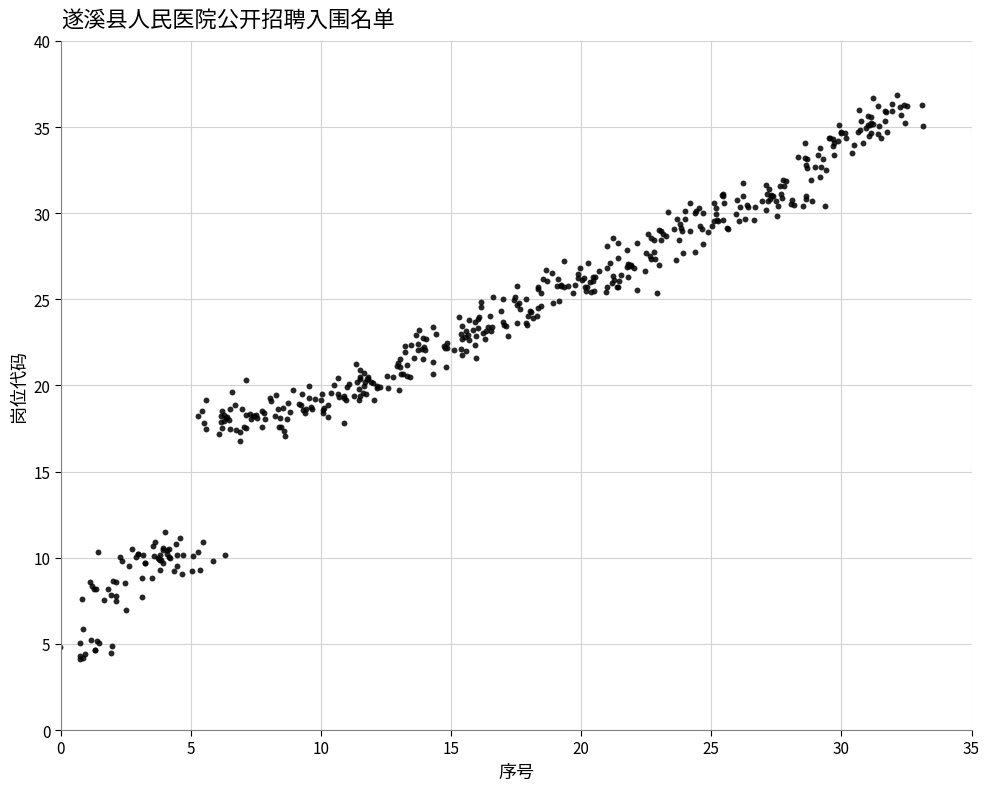

What is the range of Y values (max minus min)?

32.7